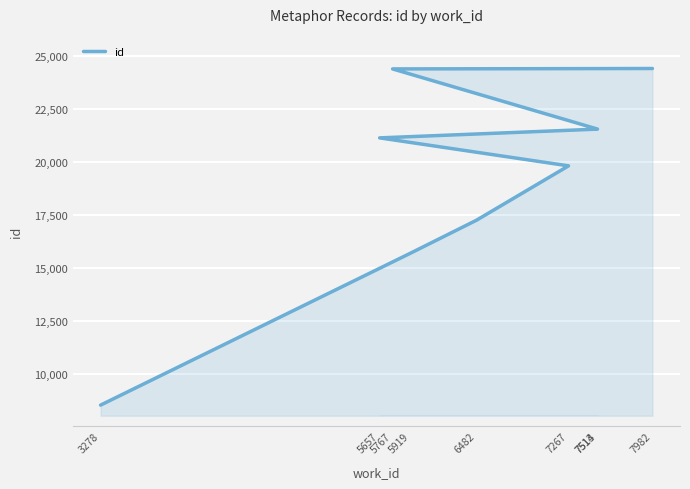

At which category does the chart reach its peak across all series?

7982